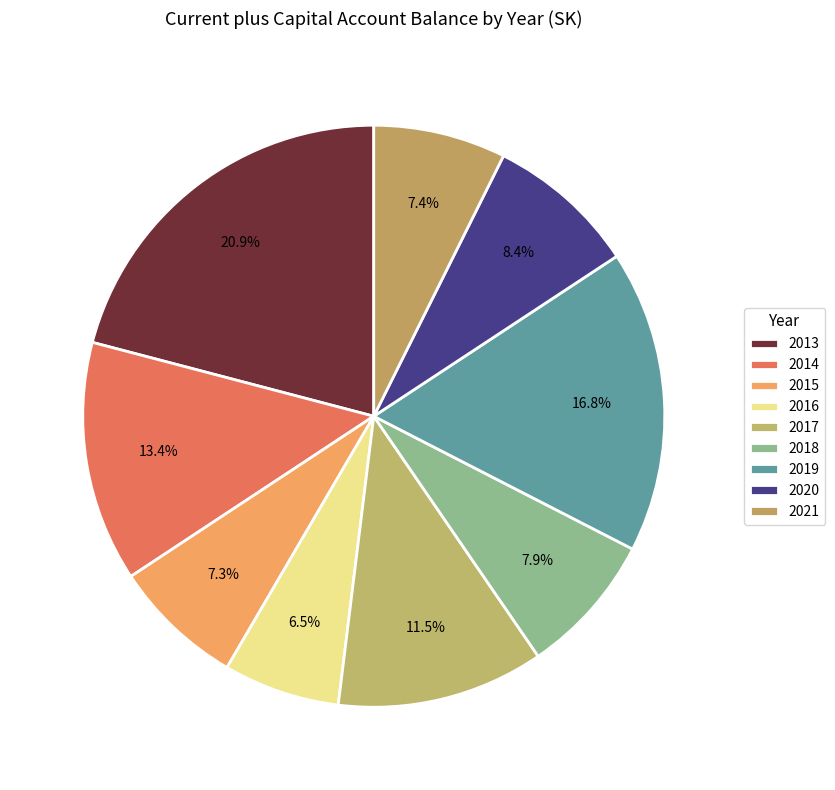

Combined, do 2015 and 2018 account for over 50%?

No